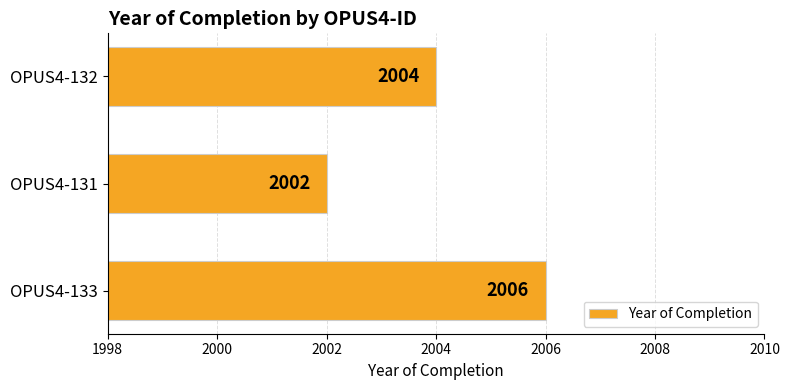

What is the maximum value shown in the chart?

2006